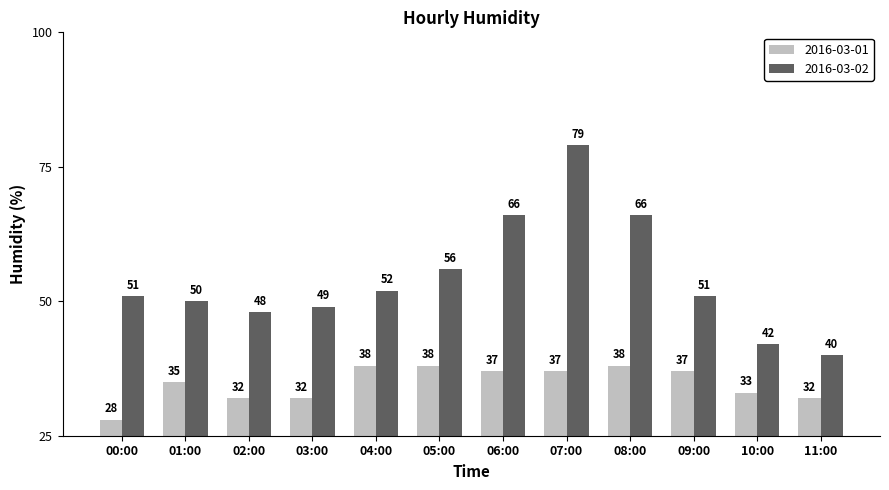

The 2016-03-01 series shows 50 at 03:00. True or false?

False